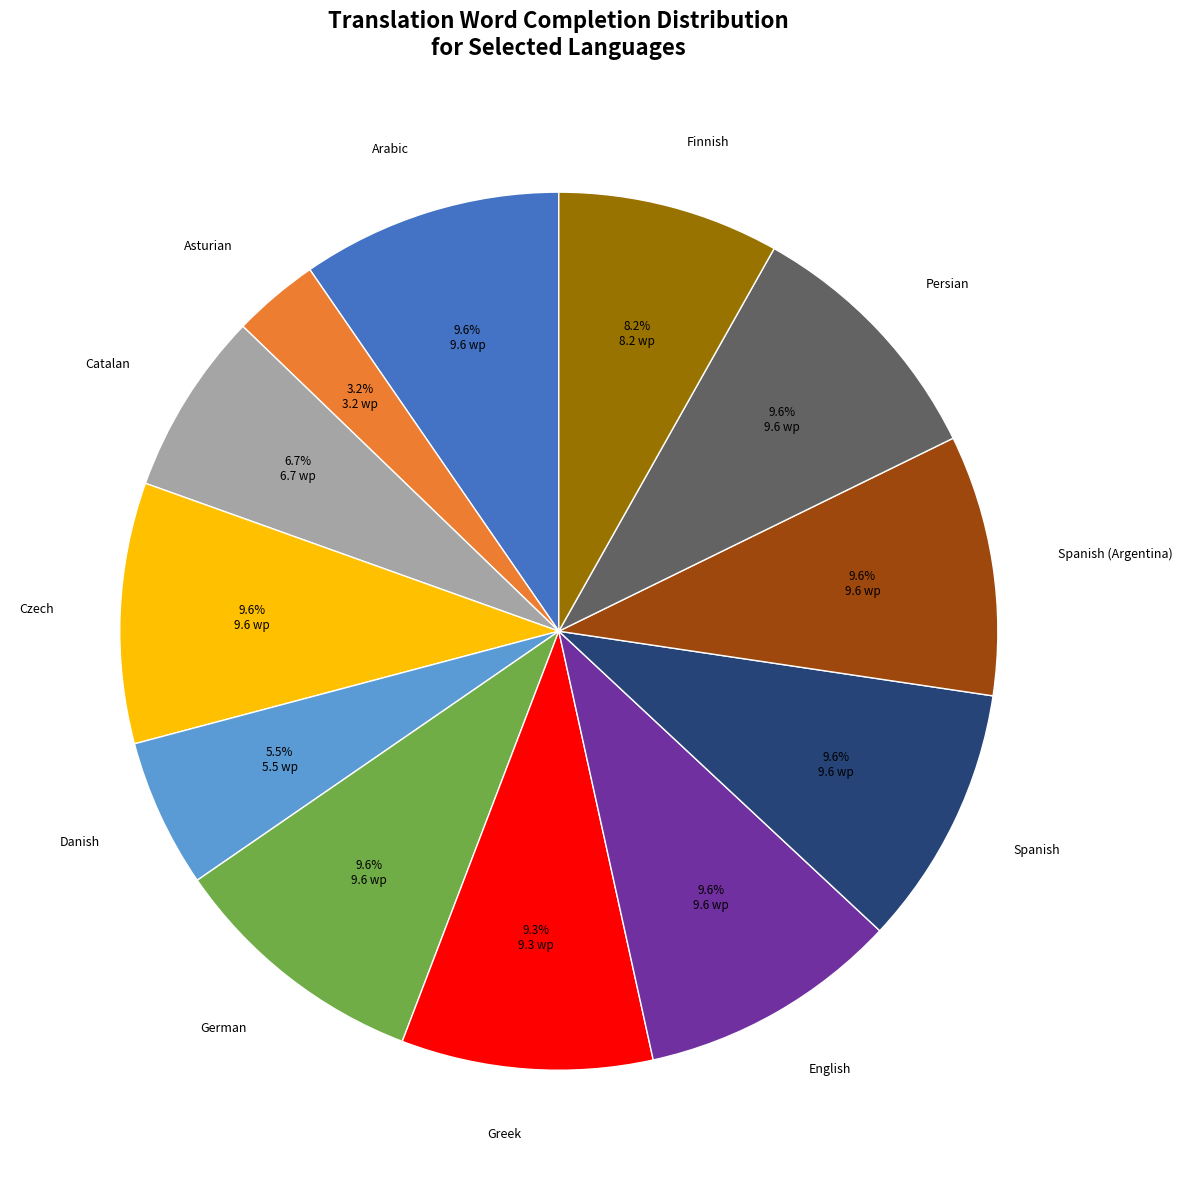

Is there any slice that represents more than half of the pie?

No